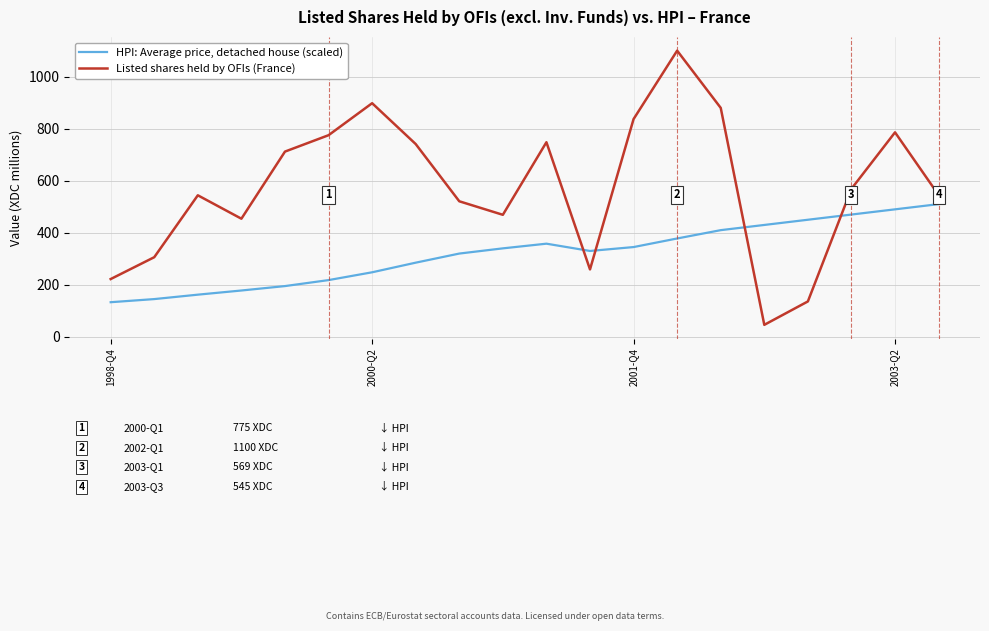

What is the maximum value shown in the chart?

1100